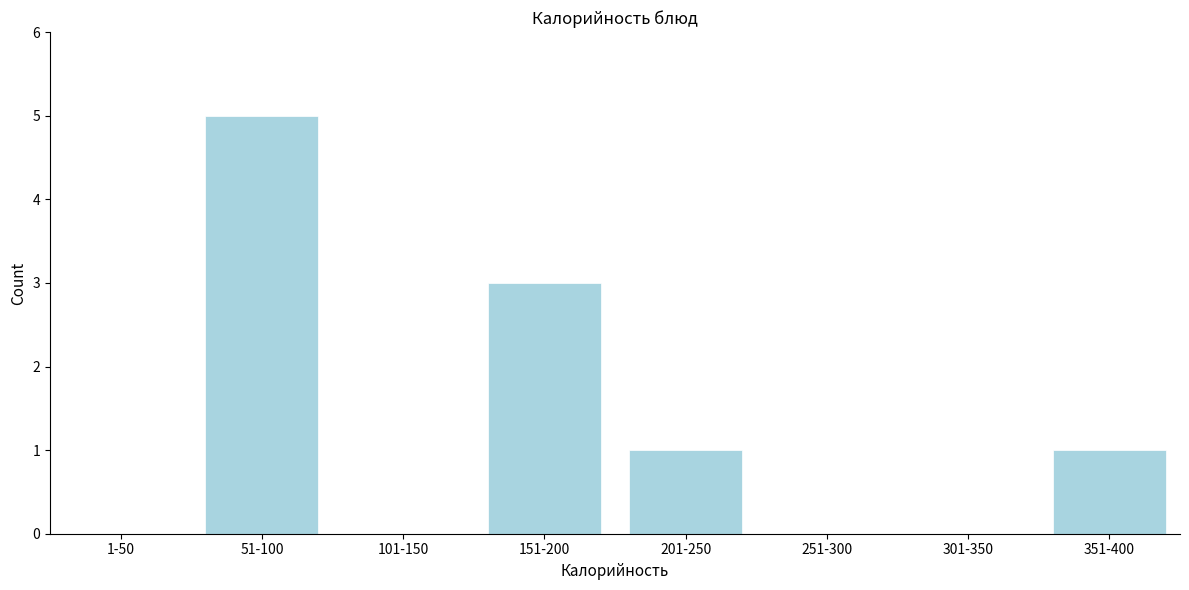

Reading left to right, list all the values displayed in this chart.

1-50=0	51-100=5	101-150=0	151-200=3	201-250=1	251-300=0	301-350=0	351-400=1